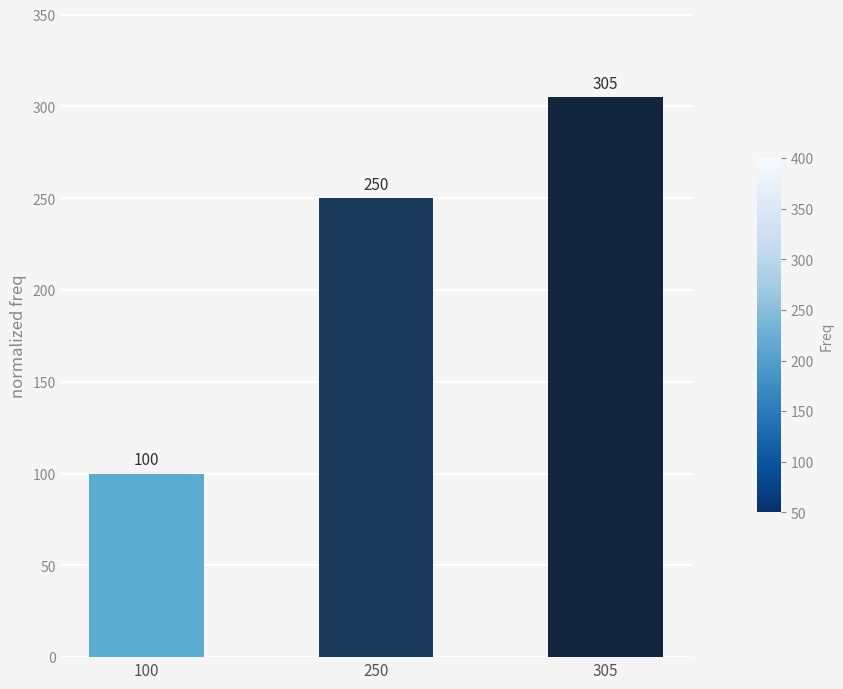

How many categories are shown in the chart?

3